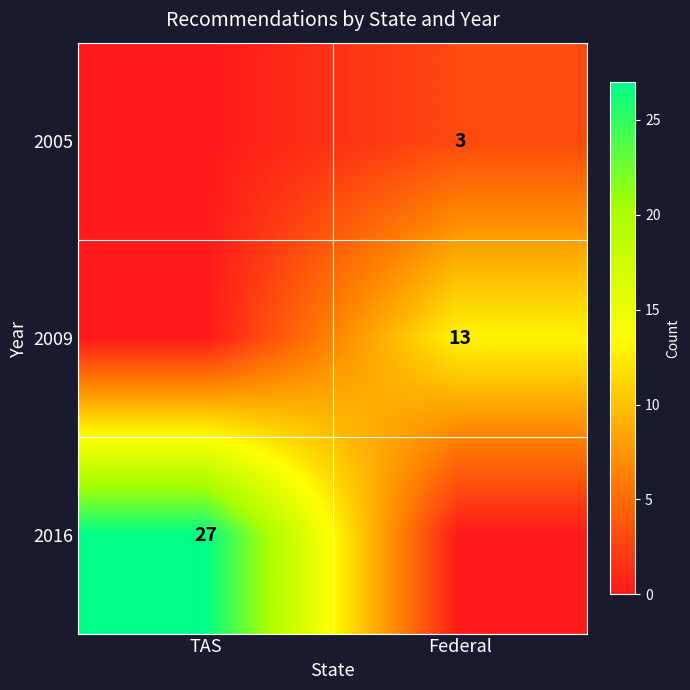

Is the value of 2016 at TAS greater than the value of 2005 at Federal?

Yes